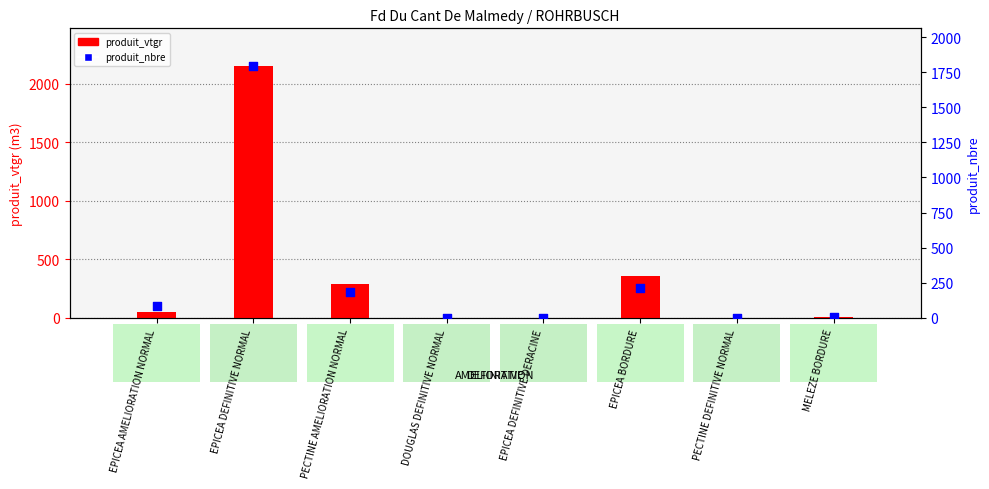

What are all the series names shown in the legend?

produit_vtgr, produit_nbre